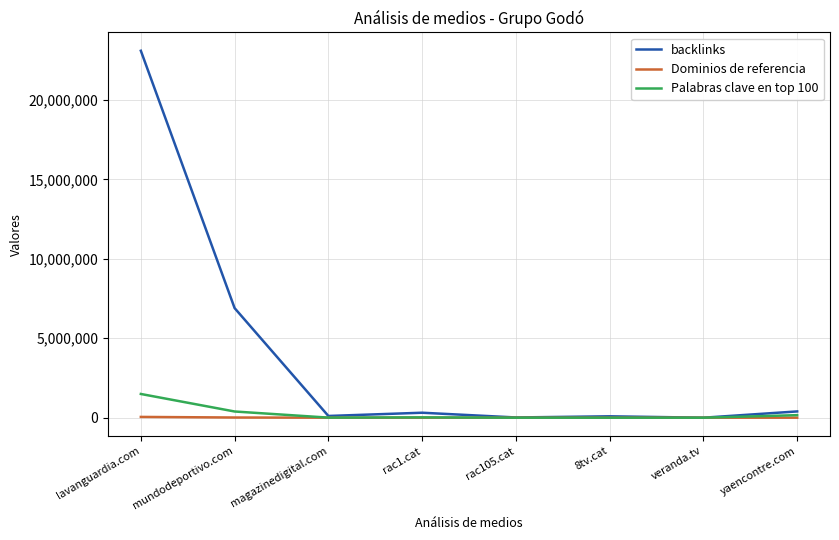

At which label is backlinks closest to 11550351?

mundodeportivo.com